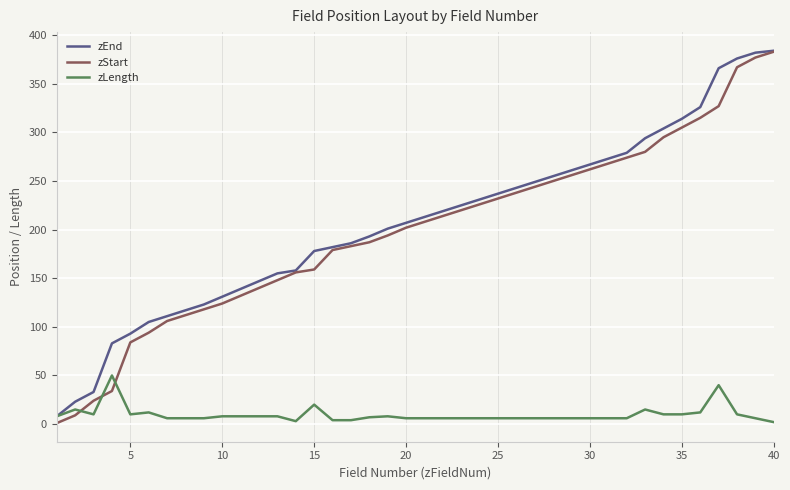

What is the minimum value shown in the chart?

1